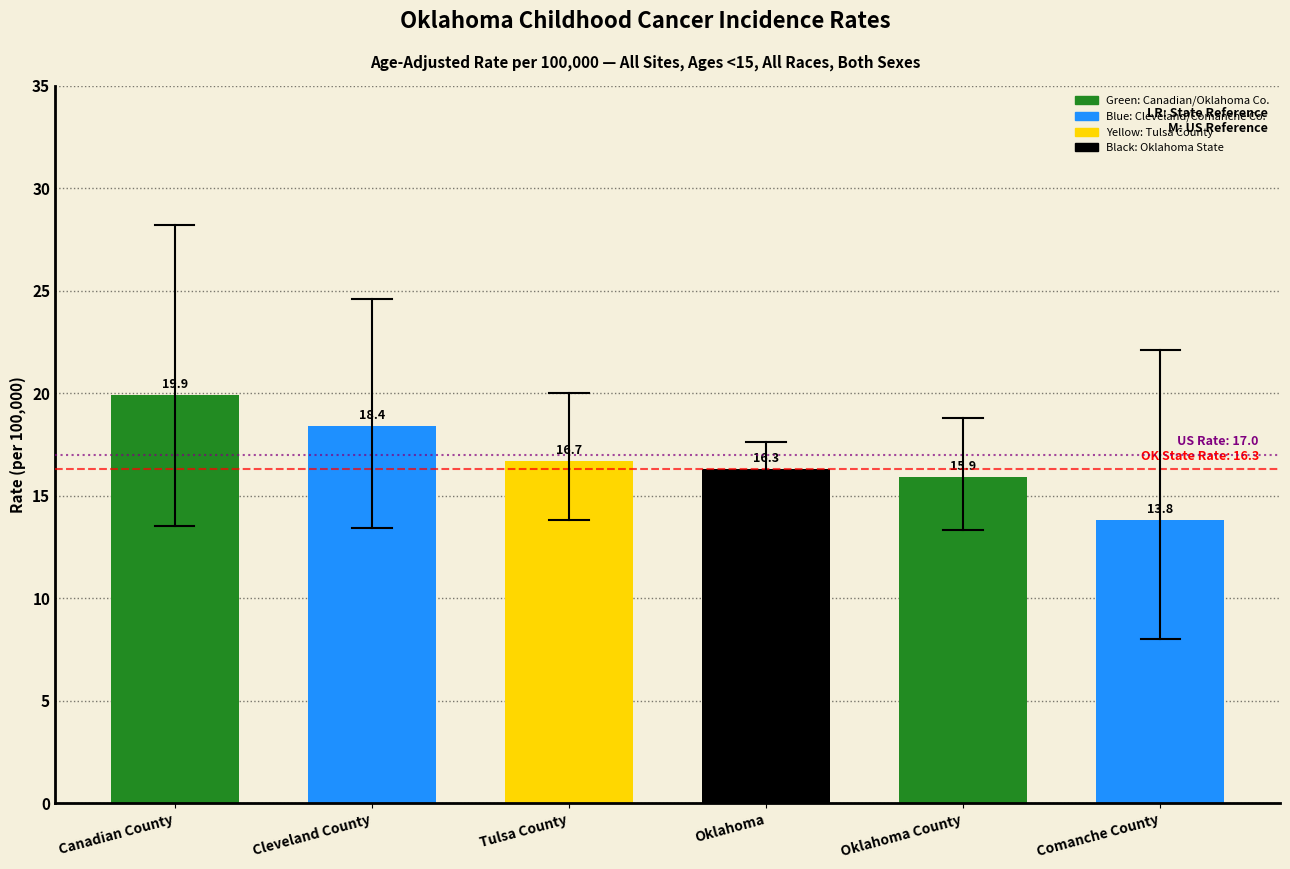

Reading left to right, what are all the values shown in this chart?

Canadian County=19.9	Cleveland County=18.4	Tulsa County=16.7	Oklahoma=16.3	Oklahoma County=15.9	Comanche County=13.8